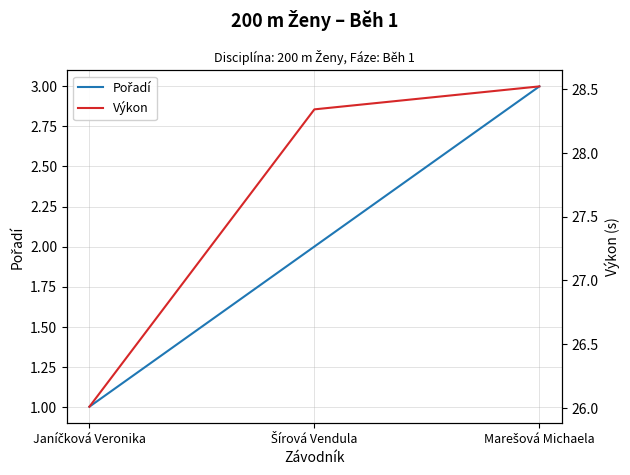

The Pořadí series shows 2.0 at Šírová Vendula. True or false?

True